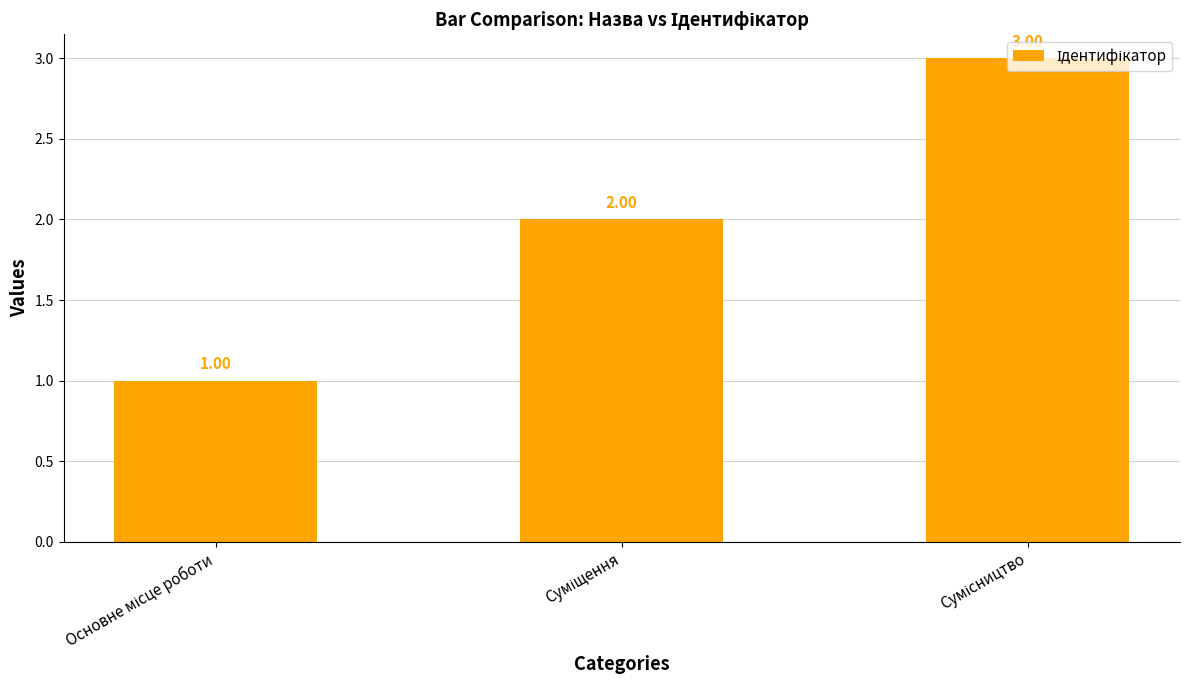

How many series are shown in this chart?

1